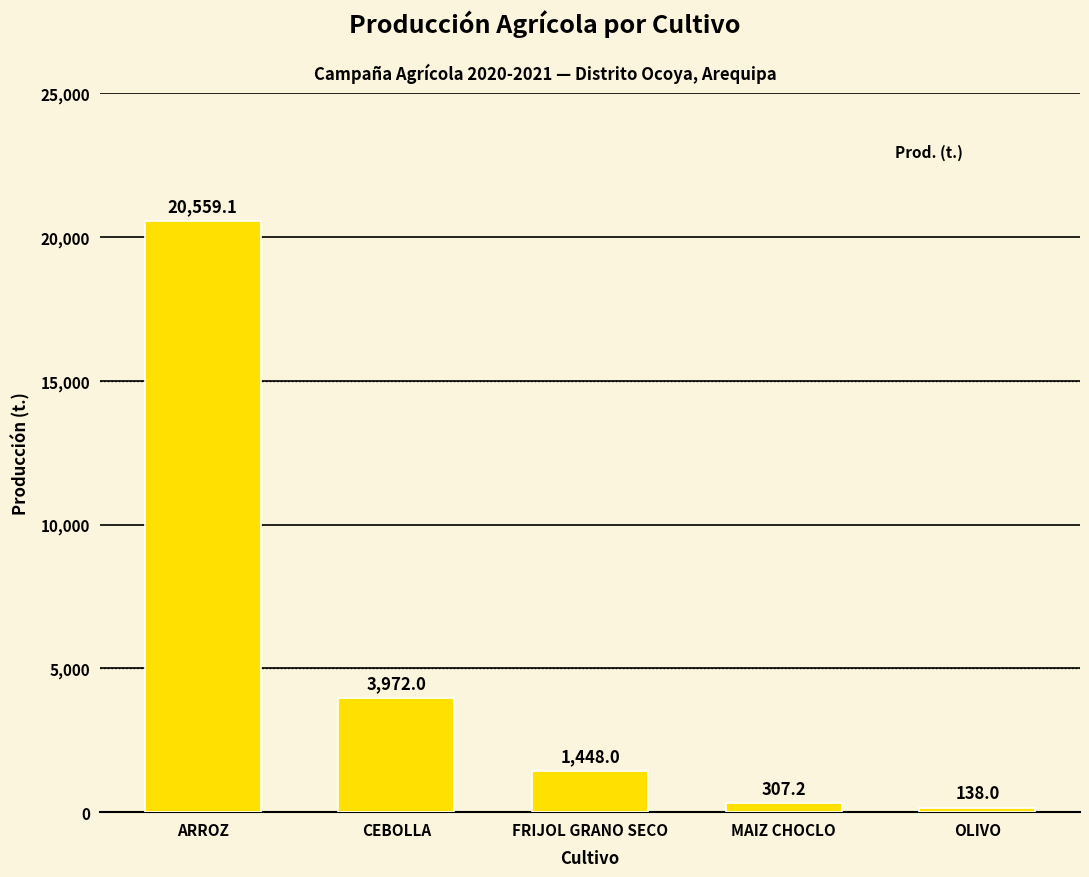

Reading left to right, list all the values displayed in this chart.

ARROZ=20559.1	CEBOLLA=3972.0	FRIJOL GRANO SECO=1448.0	MAIZ CHOCLO=307.2	OLIVO=138.0